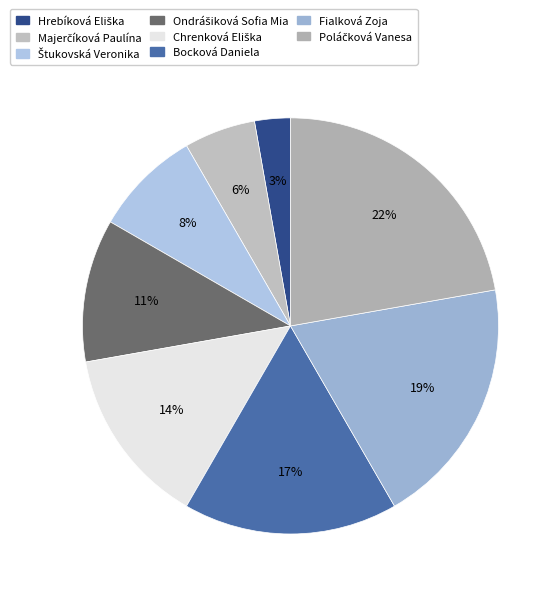

To the nearest percent, what portion does Majerčíková Paulína represent?

6%